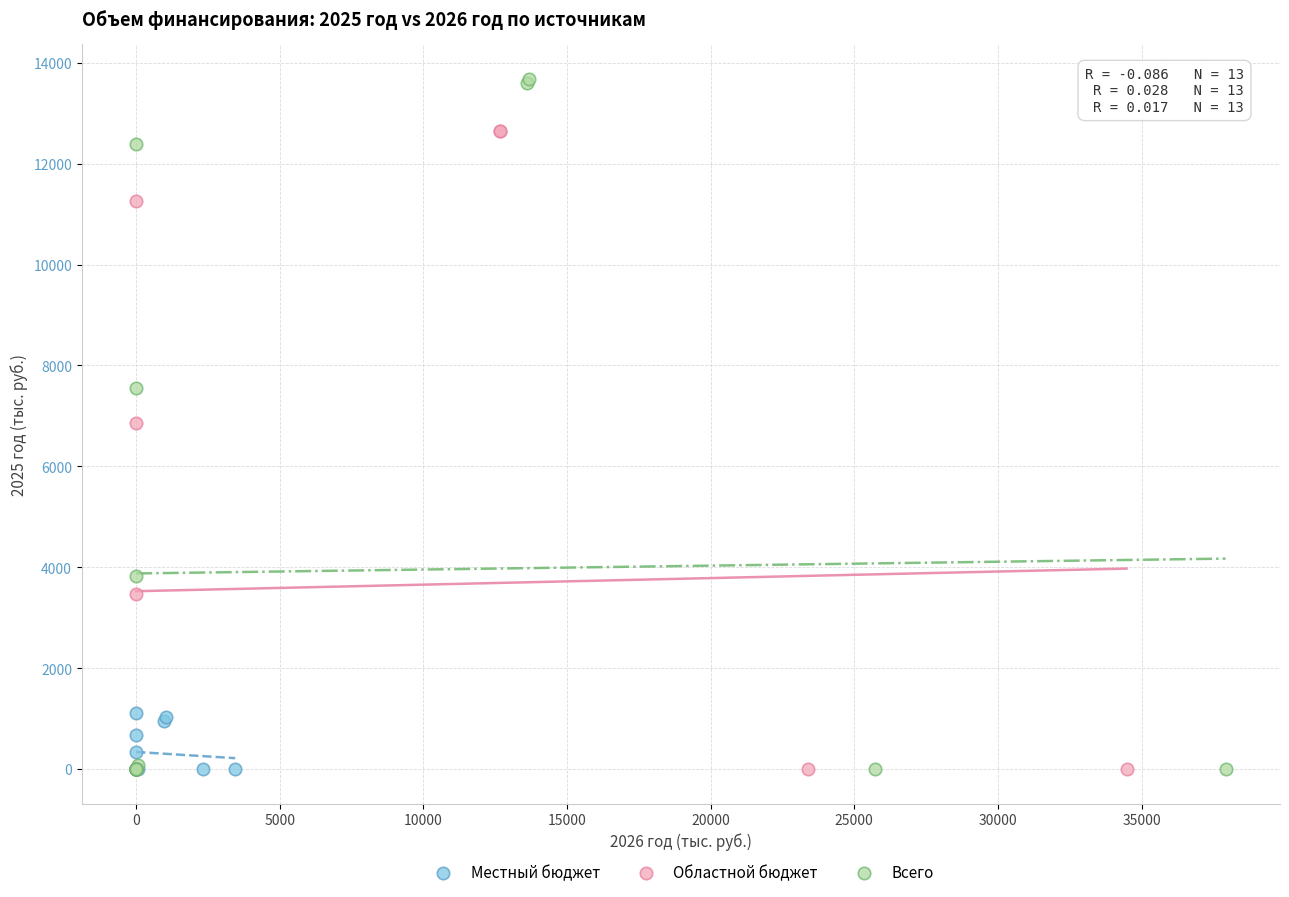

Which series has the widest spread of Y values?

Всего